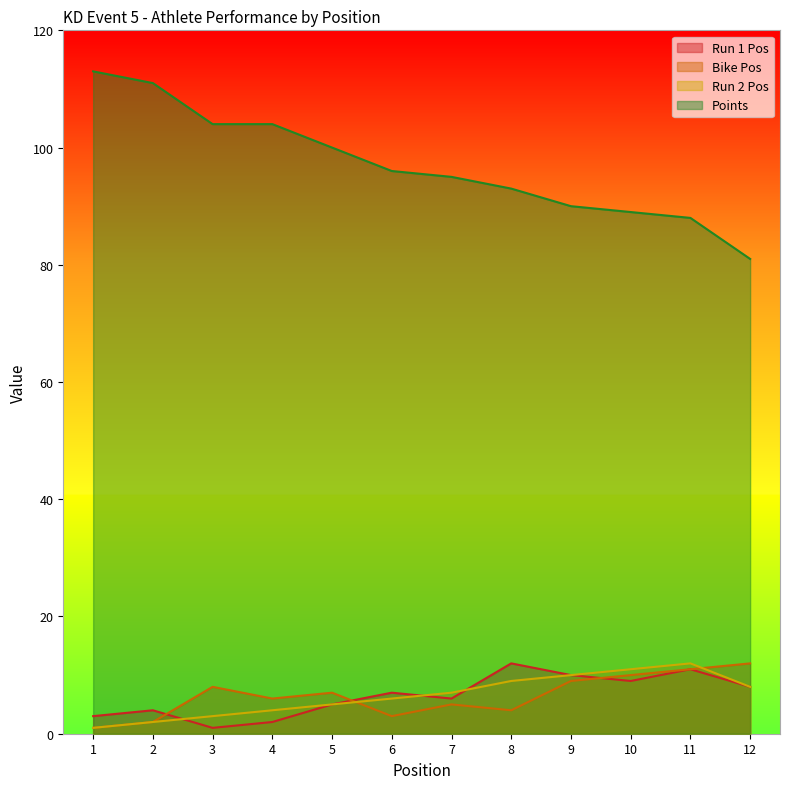

Which has a higher value, 4 or 9?

9